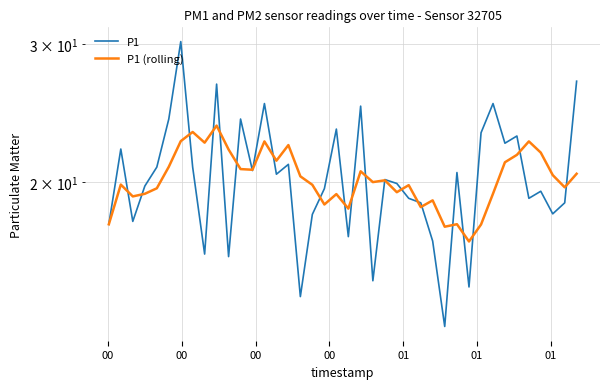

Where do P1 and P1 (rolling) first cross each other?

00 and 00